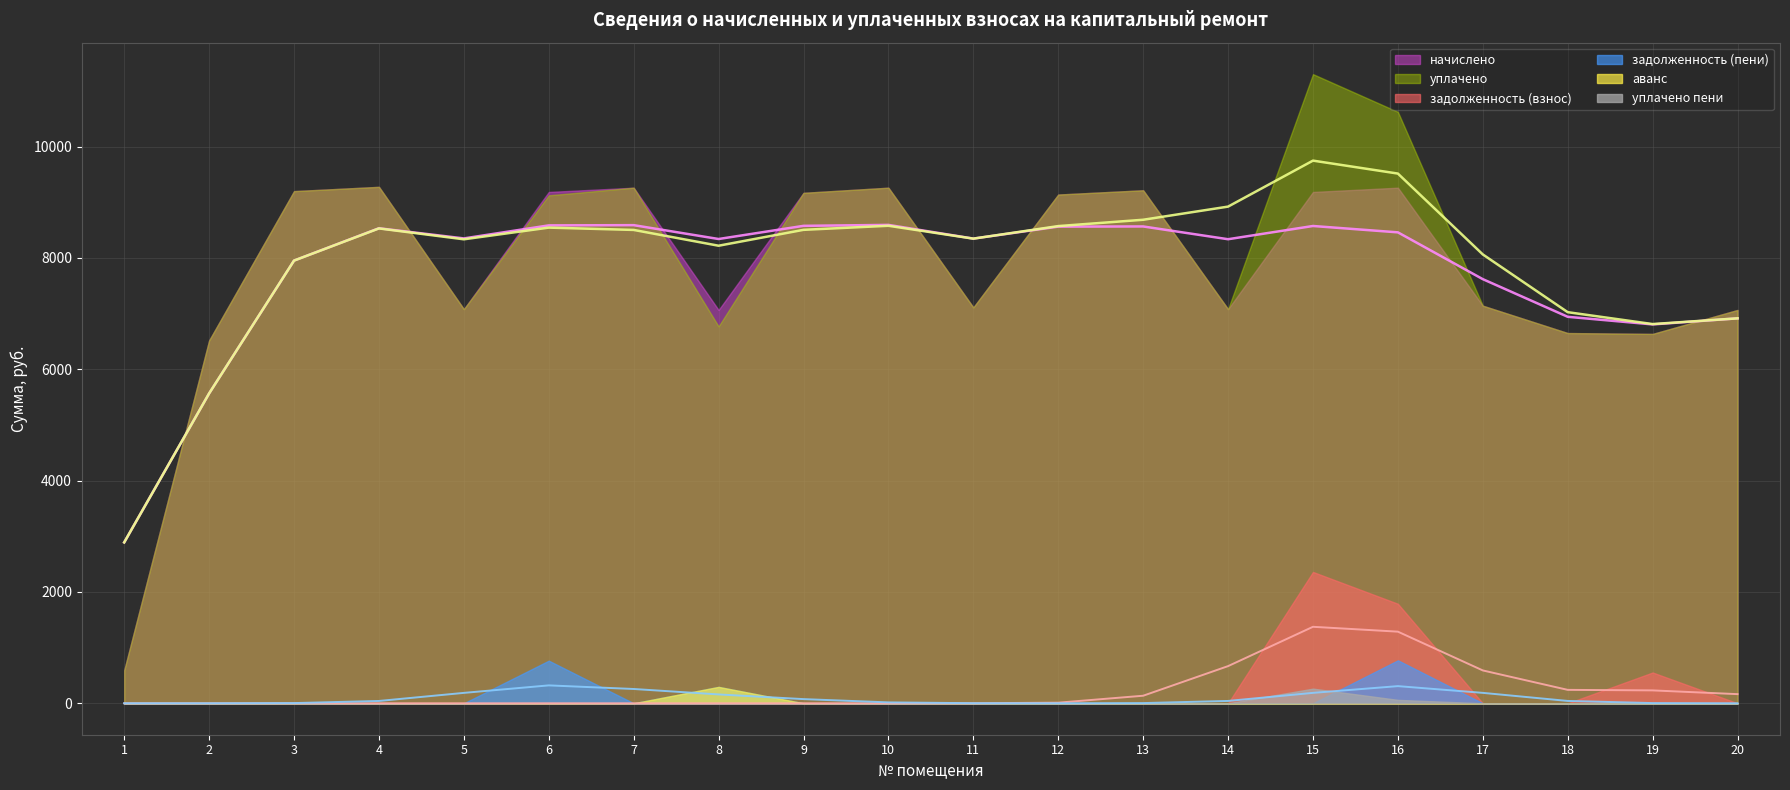

Which series changed the most between 8 and 13?

уплачено